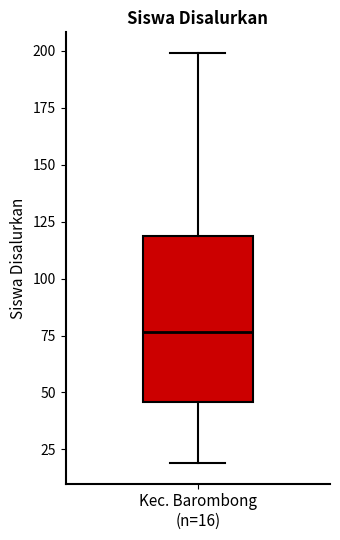

Read this box plot against the y-axis: the position of the median line, the range covered by the box, and the ends of both whiskers. The values are not printed on the chart, so give them approximately, as read against the axis.

median 75, box 45 to 120, whiskers 20 to 200